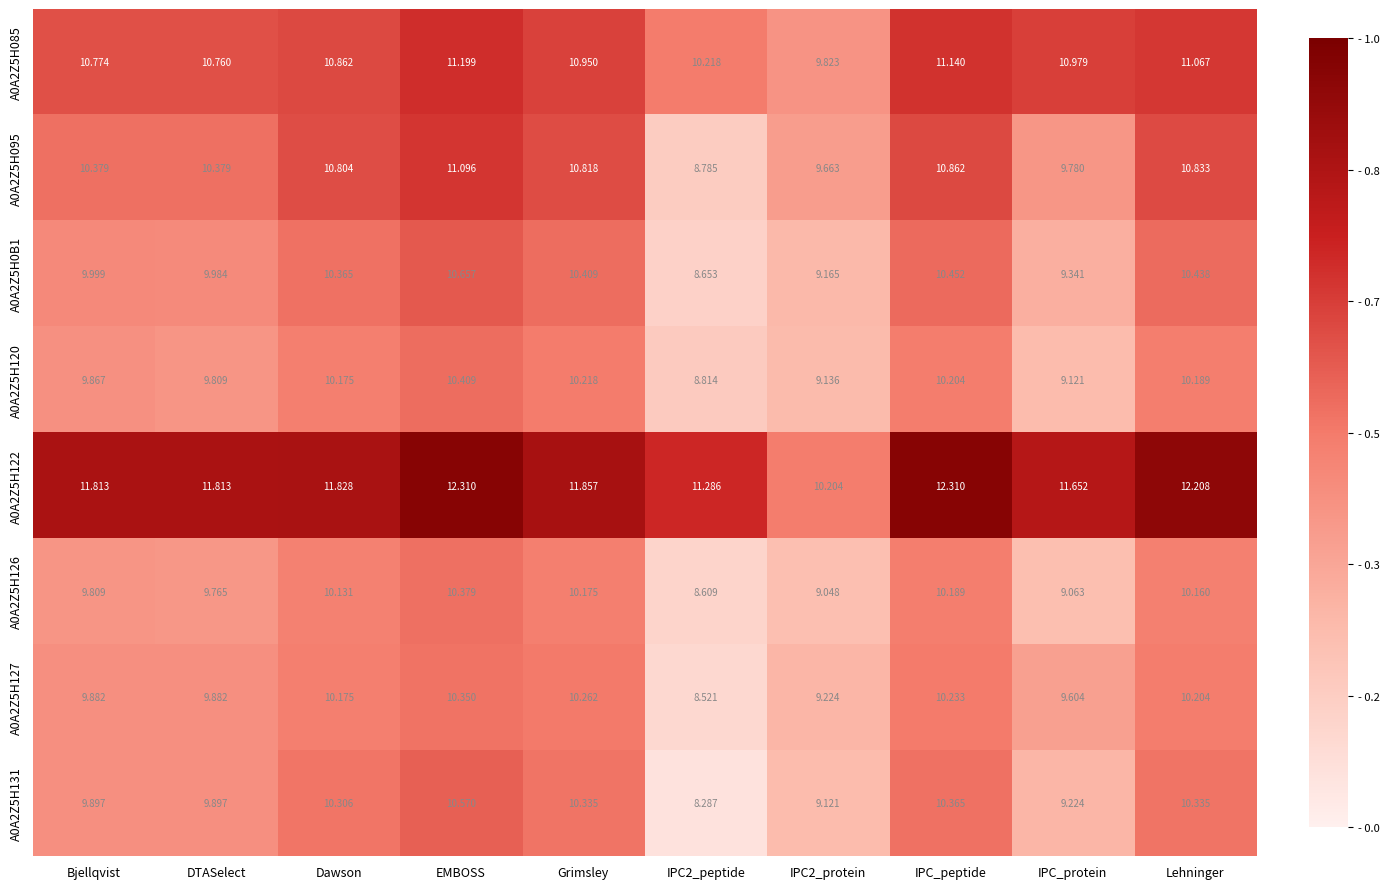

At which category is the sum across all series the highest?

EMBOSS